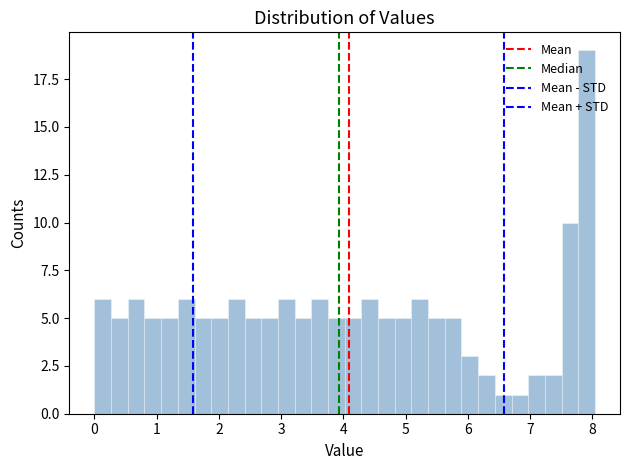

Around what value on the x-axis is the tallest bar? Give the approximate position of its centre, as read against the axis.

7.9